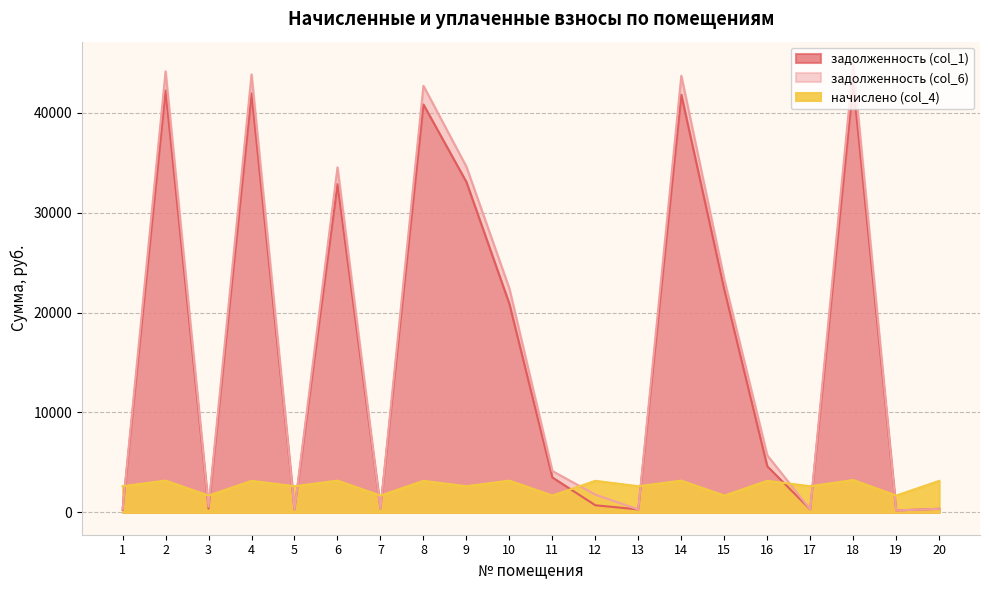

The value of задолженность (col_1) at 20 is 349.6. True or false?

True